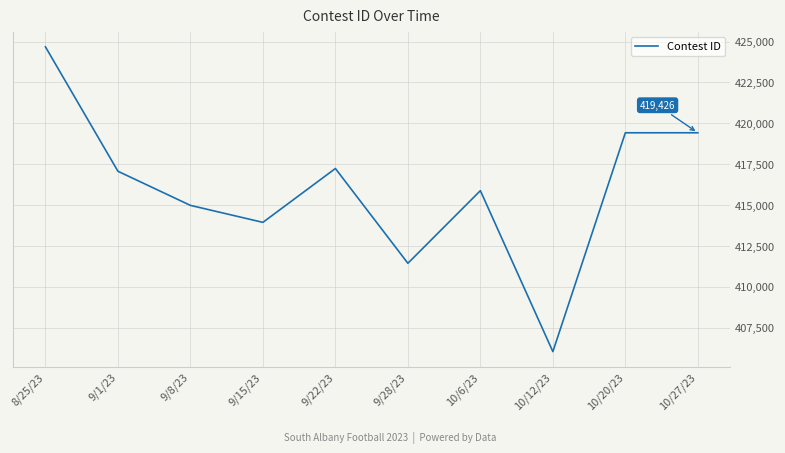

At which label does the data first exceed 417073?

8/25/23